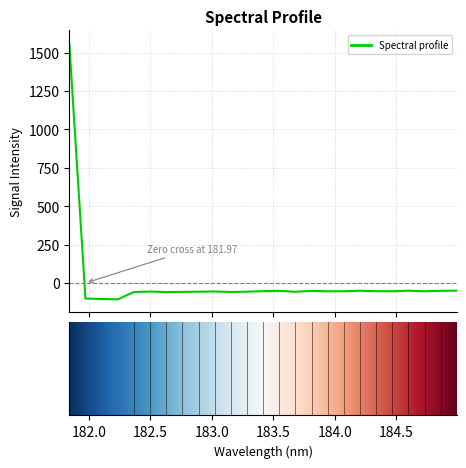

What is the maximum value shown in the chart?

1561.0